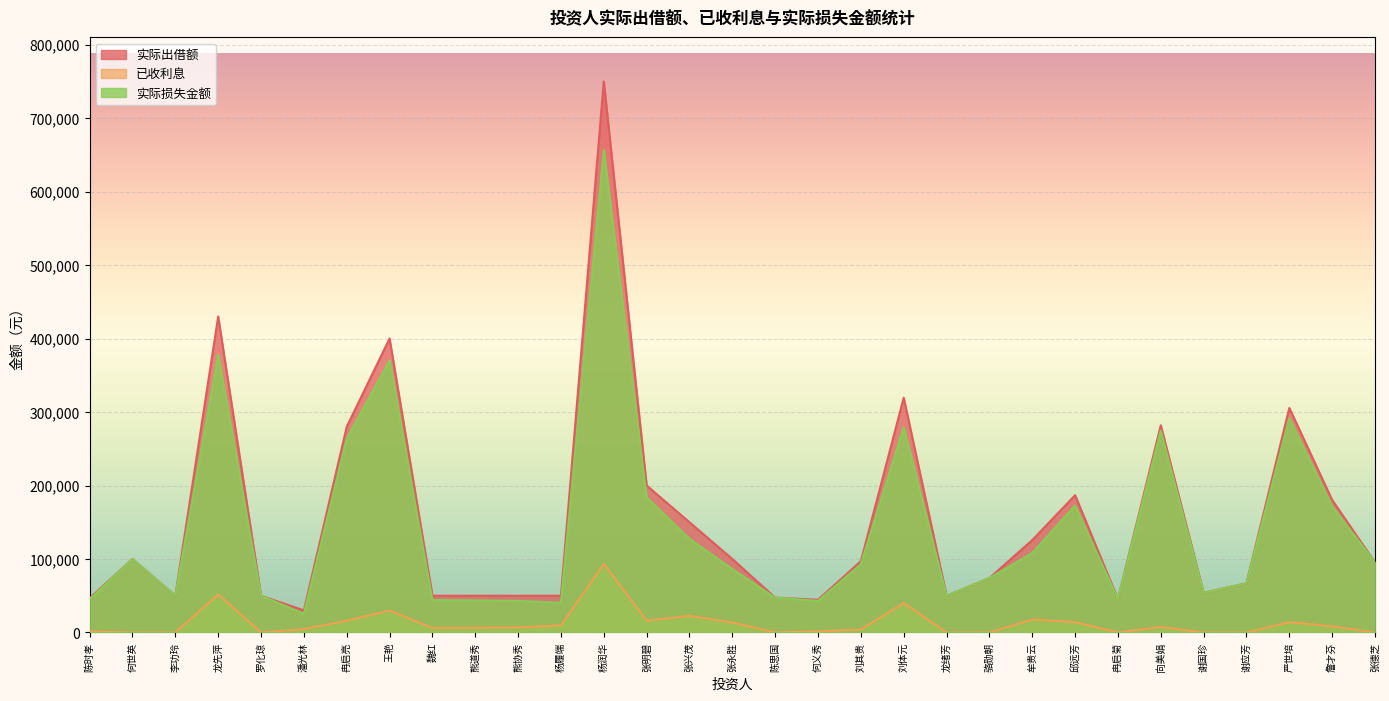

How many interior local peaks does the 已收利息 series have?

8